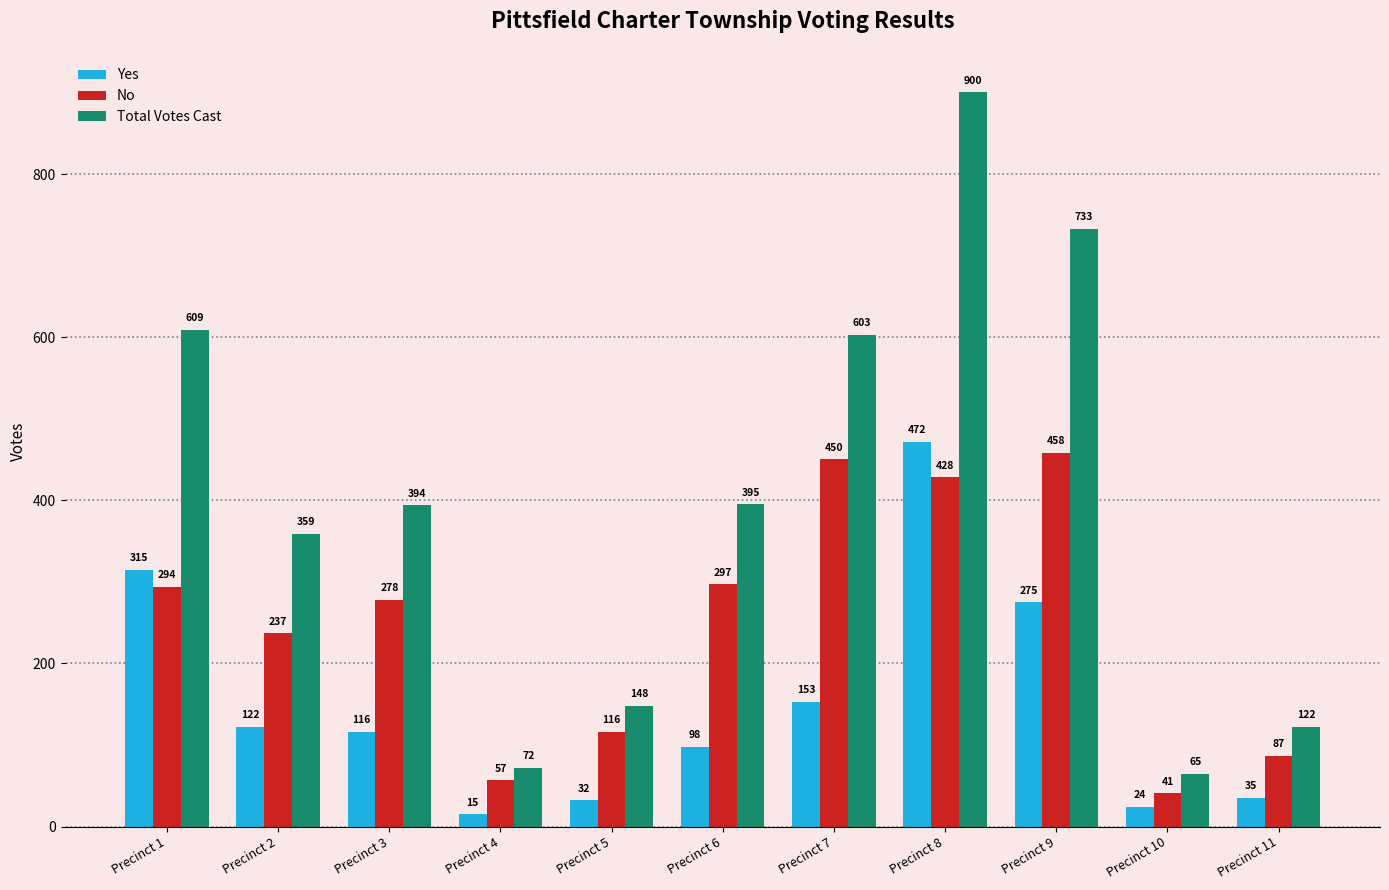

Is the value of Yes at Precinct 10 greater than the value of Total Votes Cast at Precinct 6?

No